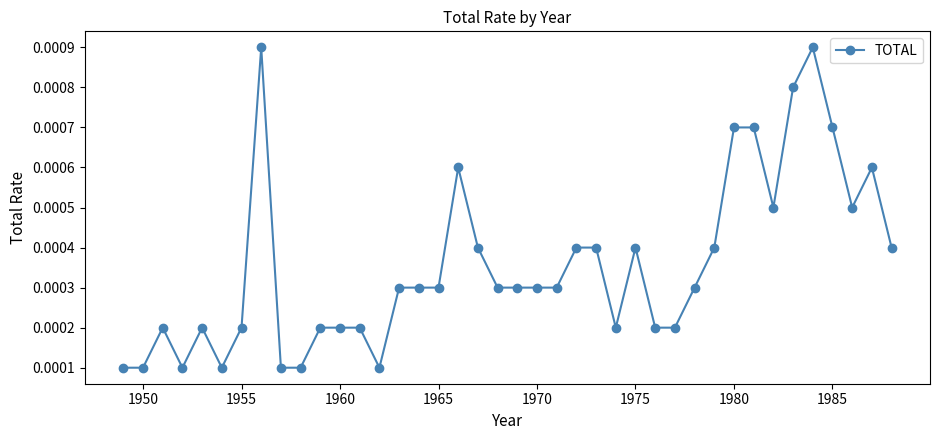

Is this an area chart (filled region under the line)?

No